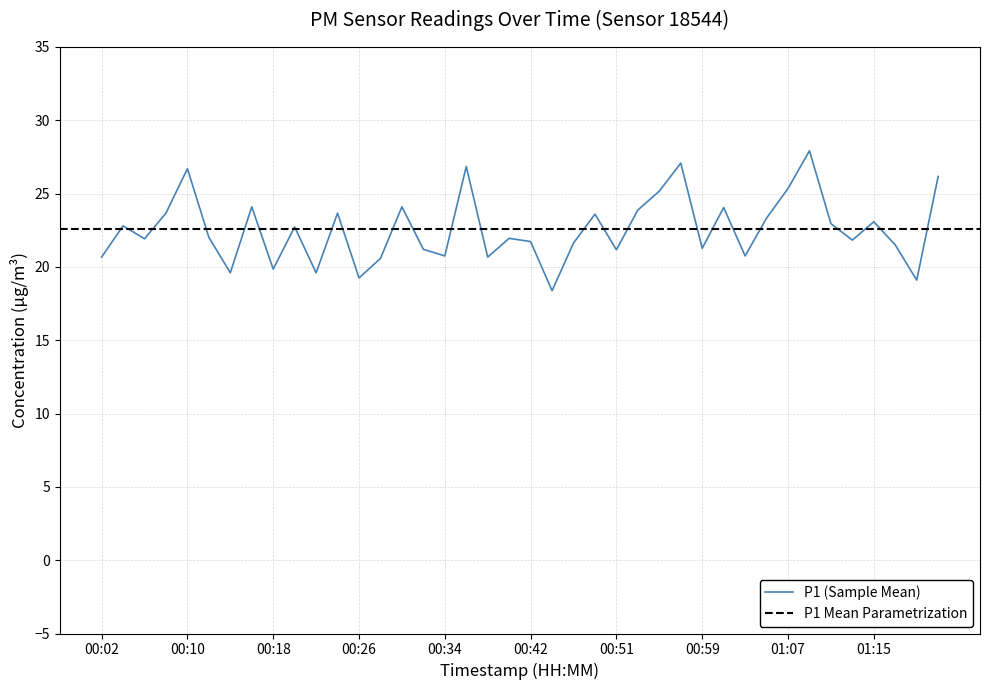

The chart shows a value of 23.1 at 01:15. True or false?

True